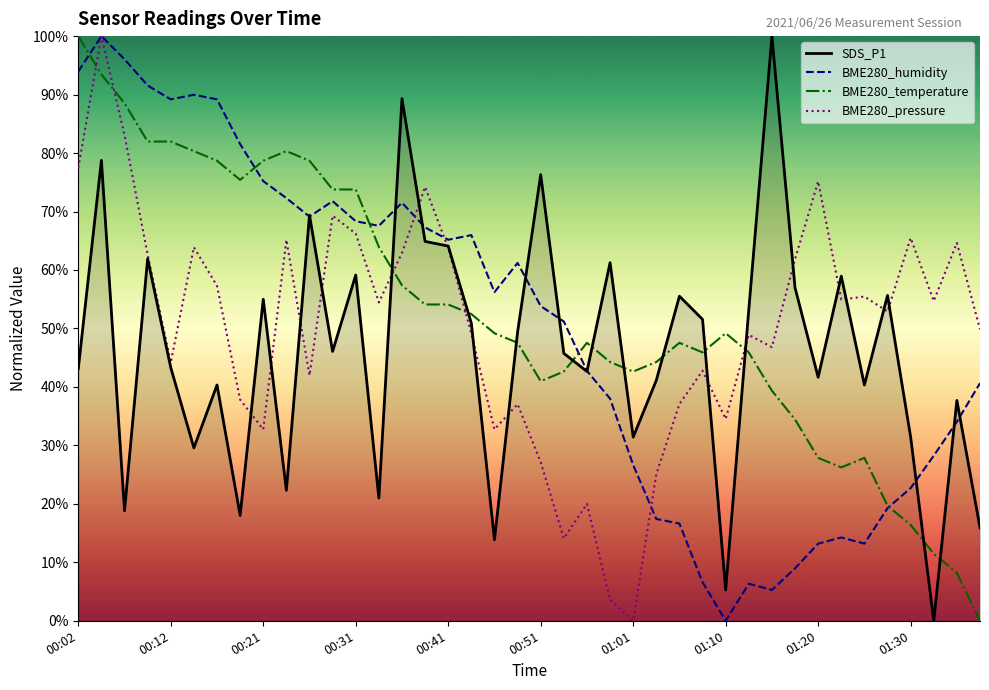

What is the maximum value shown in the chart?

100.0